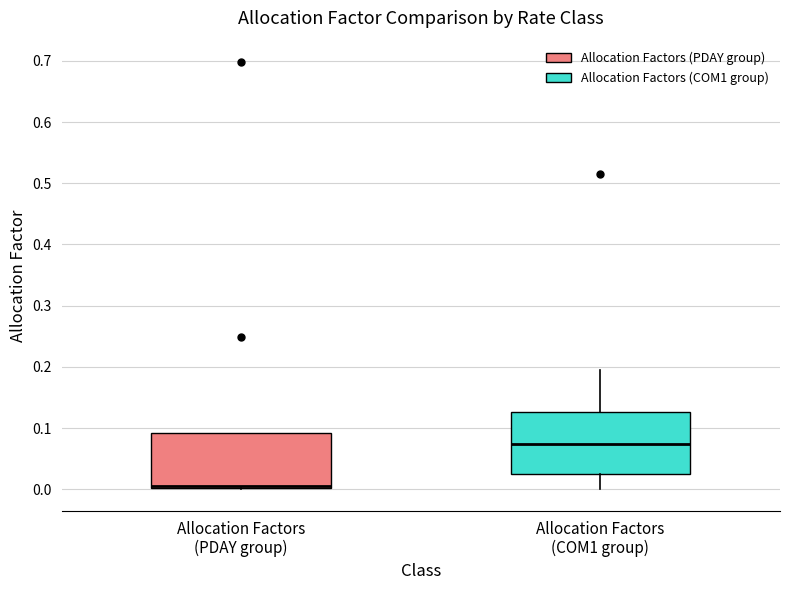

Reading left to right, read every box against the y-axis: the position of its median line, the range the box covers, and the ends of its whiskers. The values are not printed on the chart, so give them approximately, as read against the axis.

Allocation Factors (PDAY group): median 0.01, box 0.00 to 0.09, whiskers 0.00 to 0.09
Allocation Factors (COM1 group): median 0.07, box 0.03 to 0.13, whiskers 0.00 to 0.19